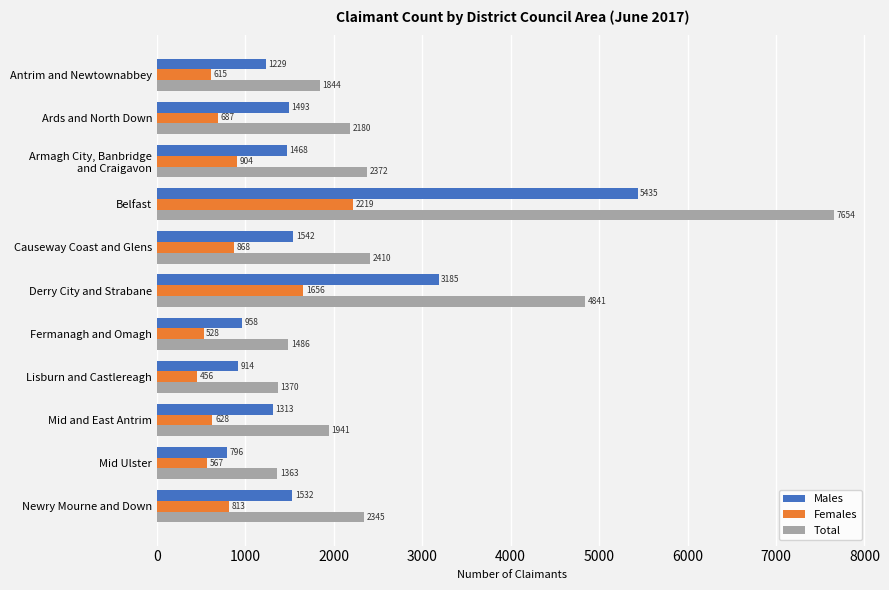

What is the sum of the Males values at Antrim and Newtownabbey and Mid and East Antrim?

2542